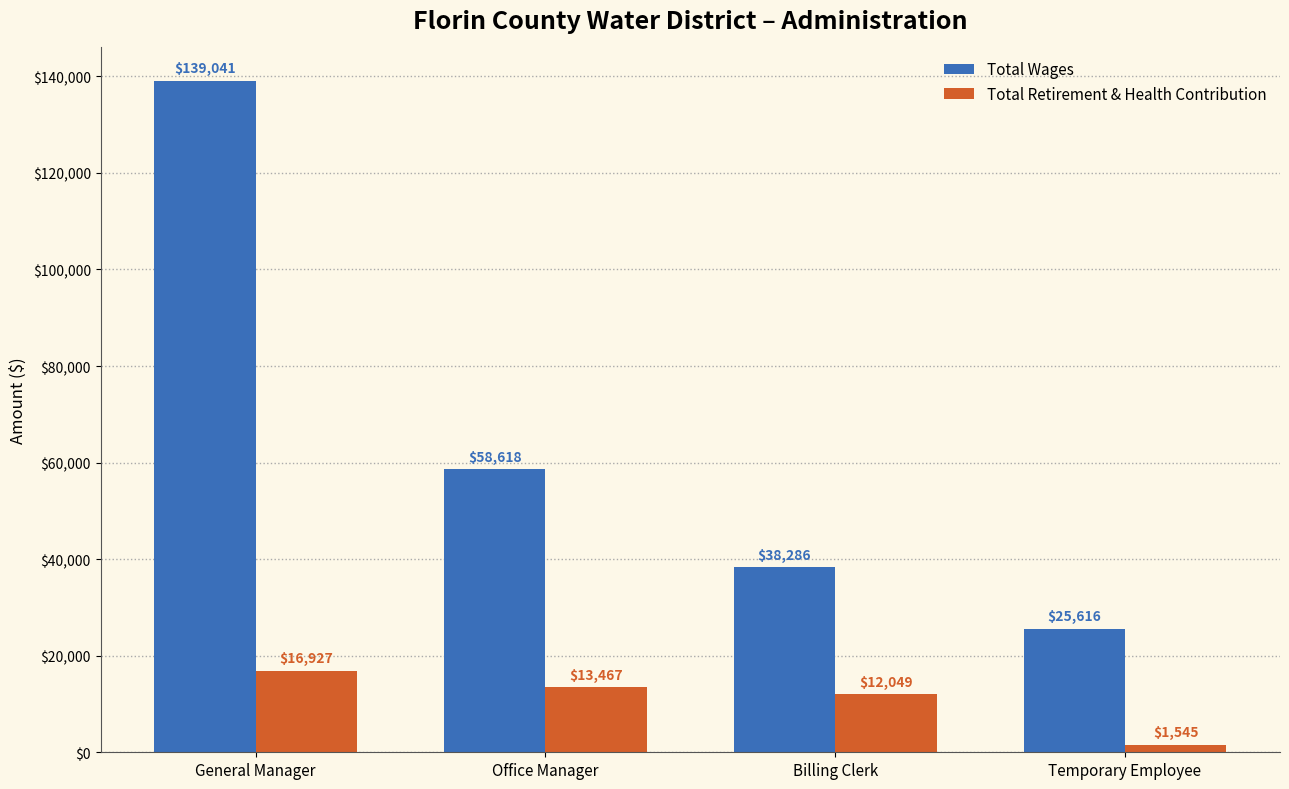

What are all the series names shown in the legend?

Total Wages, Total Retirement & Health Contribution